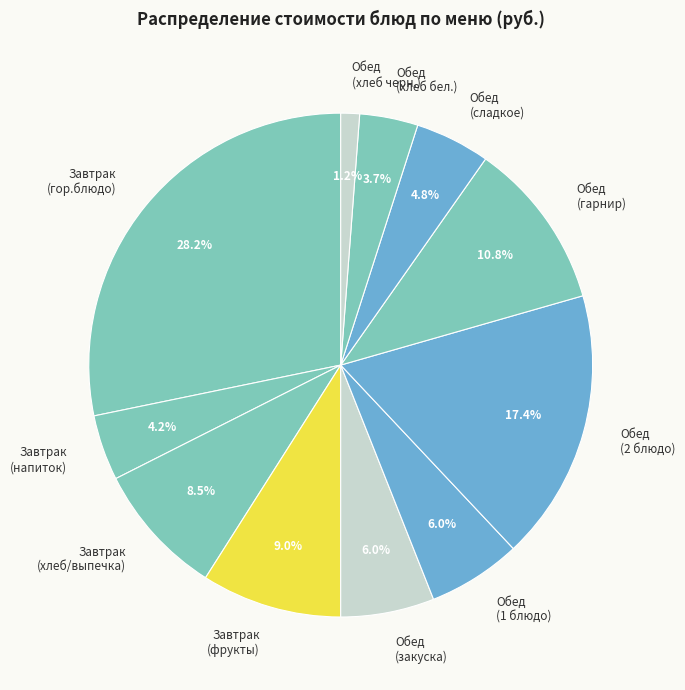

How many slices are in this pie chart?

11